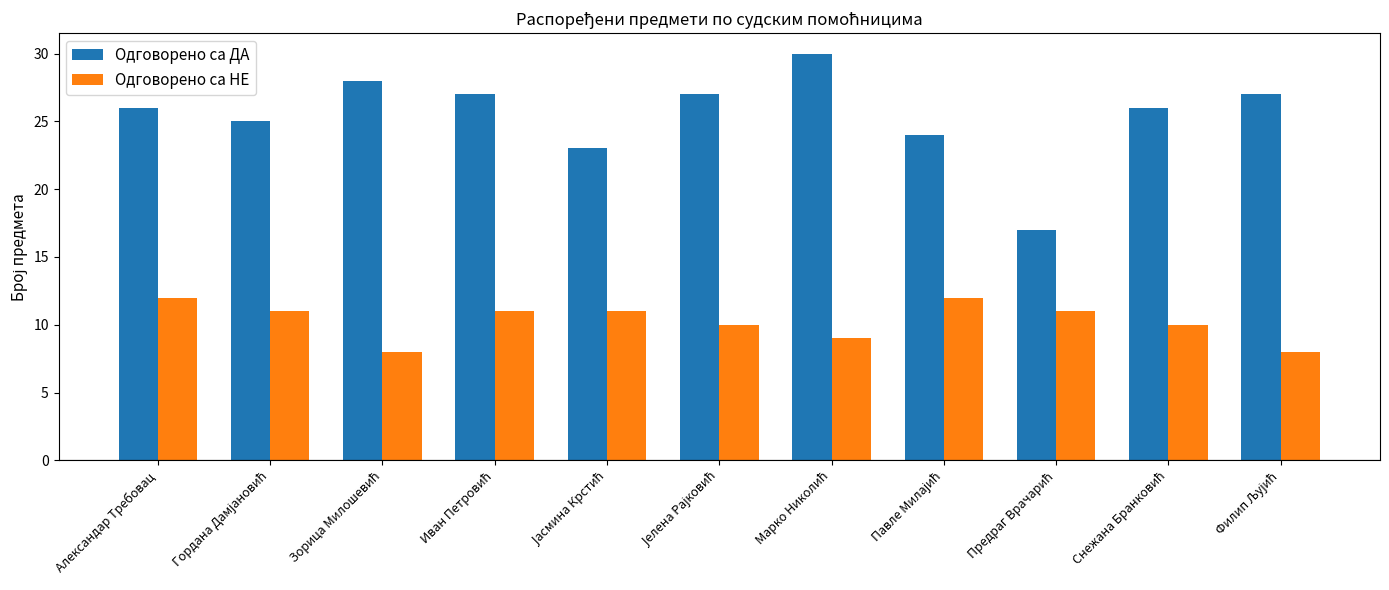

What is the maximum value shown in the chart?

30